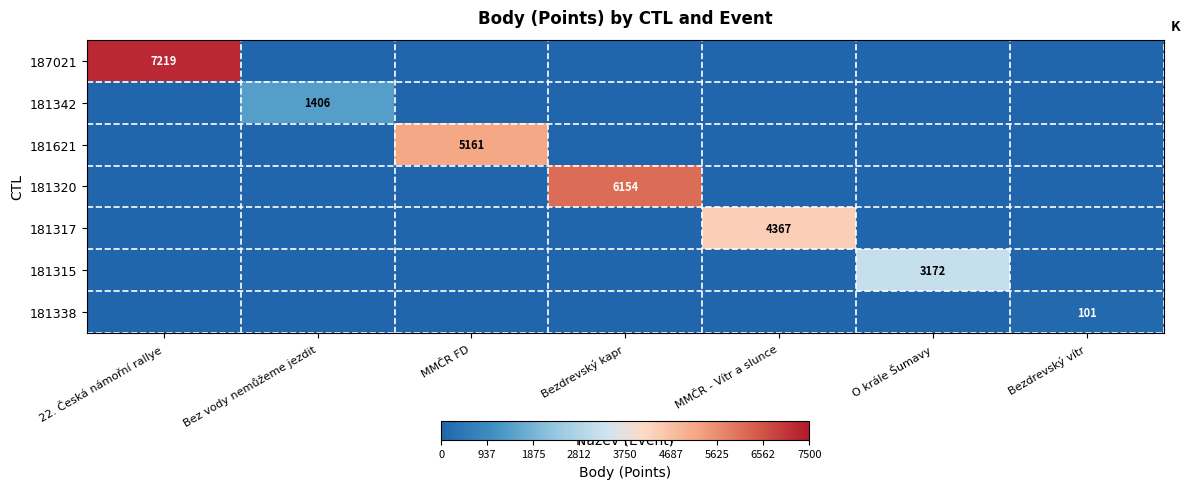

The value of 181315 at O krále Šumavy is 4670. True or false?

False